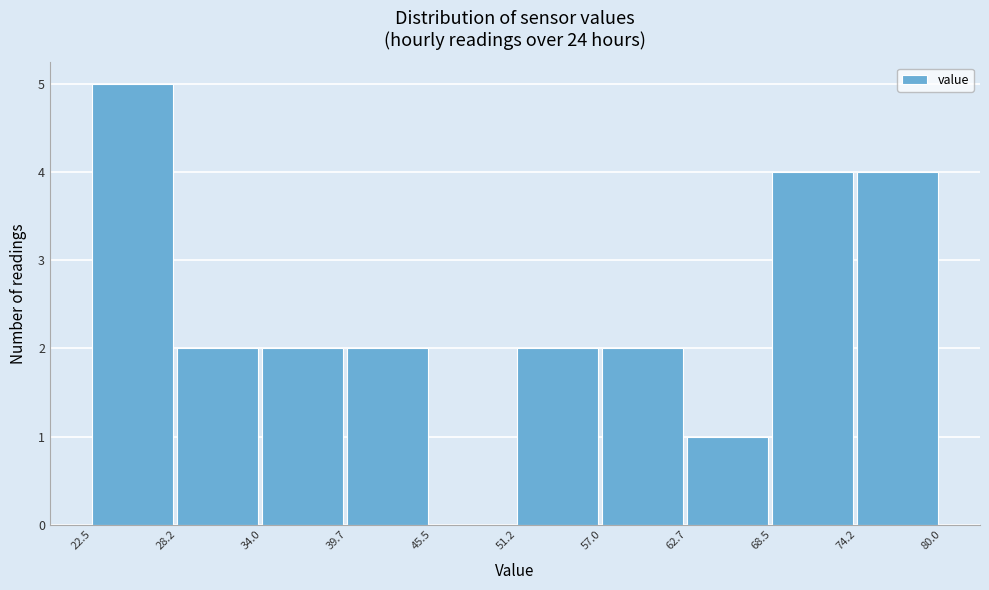

Reading left to right, list every bar in this chart as the range it spans on the x-axis followed by its height. The values are not printed on the chart, so give them approximately, as read against the axis.

22.5 to 28.2: 5
28.2 to 34.0: 2
34.0 to 39.7: 2
39.7 to 45.5: 2
45.5 to 51.2: 0
51.2 to 57.0: 2
57.0 to 62.7: 2
62.7 to 68.5: 1
68.5 to 74.2: 4
74.2 to 80.0: 4